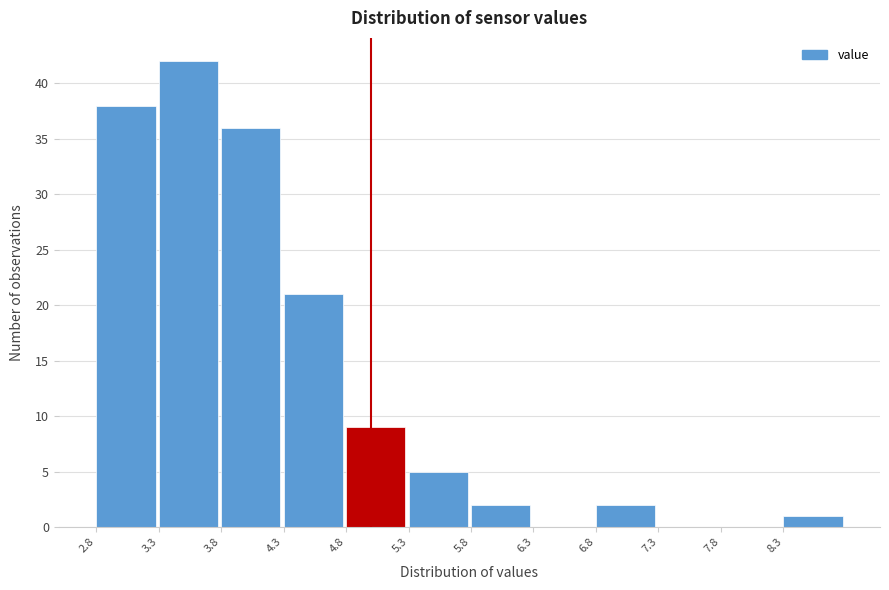

Reading left to right, list every bar in this chart as the range it spans on the x-axis followed by its height. The values are not printed on the chart, so give them approximately, as read against the axis.

2.8 to 3.3: 38
3.3 to 3.8: 42
3.8 to 4.3: 36
4.3 to 4.8: 21
4.8 to 5.3: 9
5.3 to 5.8: 5
5.8 to 6.3: 2
6.3 to 6.8: 0
6.8 to 7.3: 2
7.3 to 7.8: 0
7.8 to 8.3: 0
8.3 to 8.8: 1